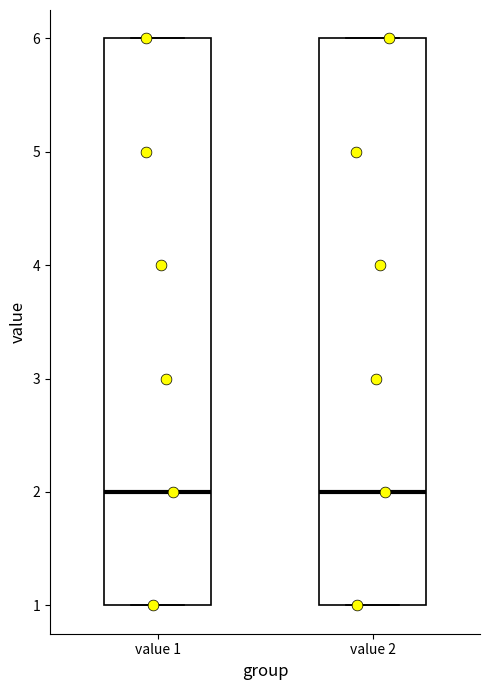

Where does the median line of the box for value 2 sit on the y-axis? The values are not printed on the chart, so give them approximately, as read against the axis.

2